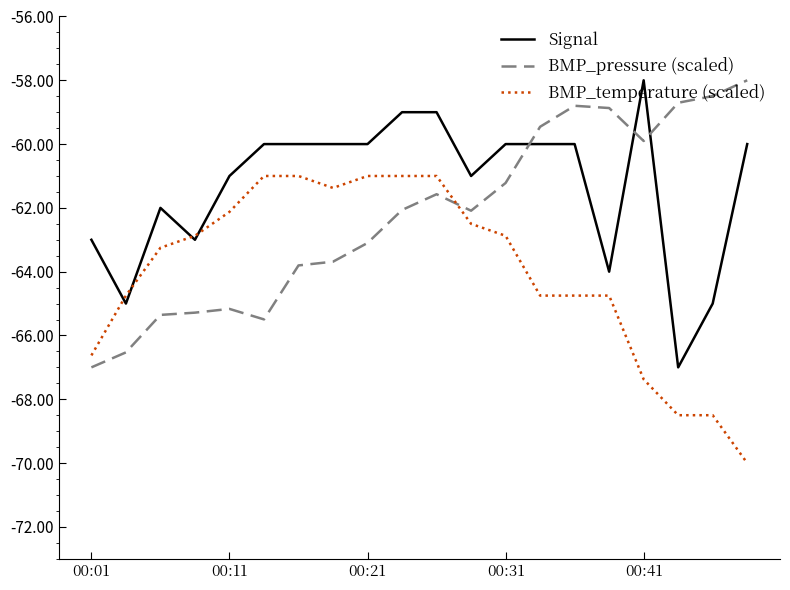

Which series has the largest total across all categories?

Signal